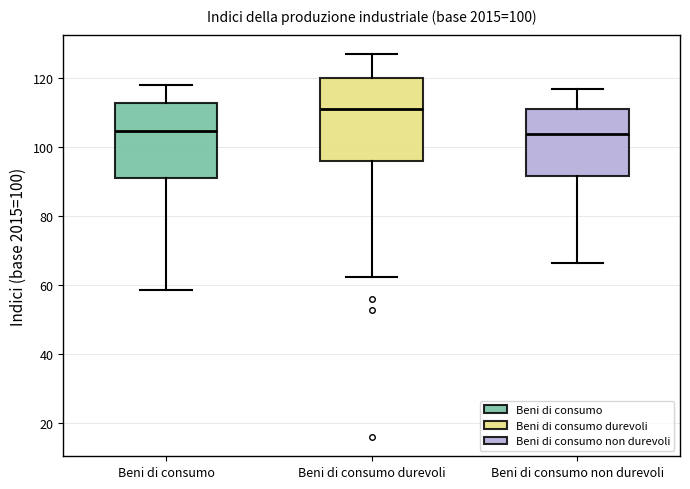

Which box's median line is the highest?

Beni di consumo durevoli